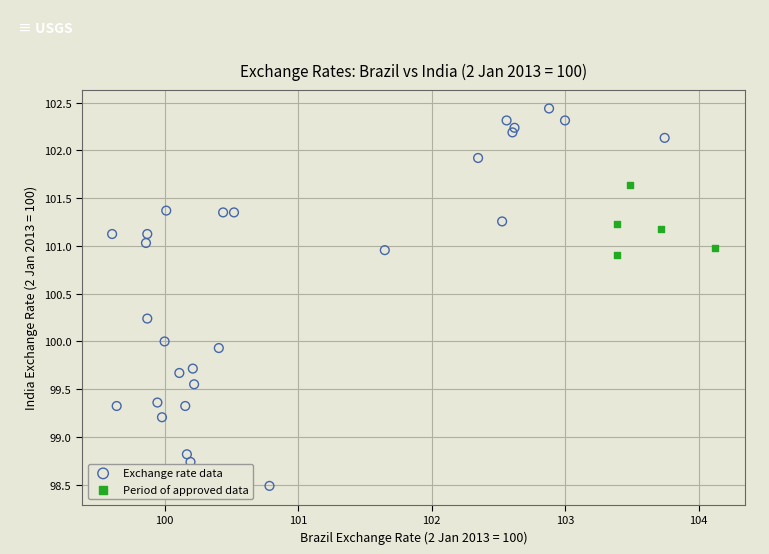

Which series reaches the maximum Y coordinate?

Exchange rate data